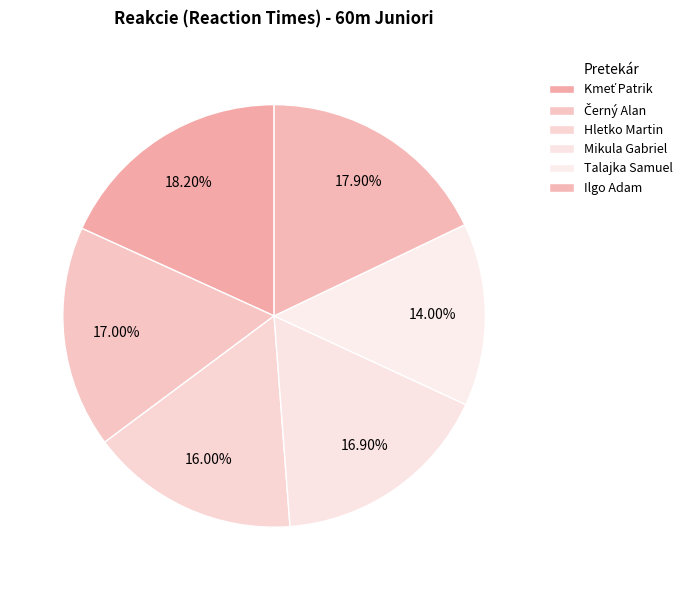

How many segments does this pie chart have?

6